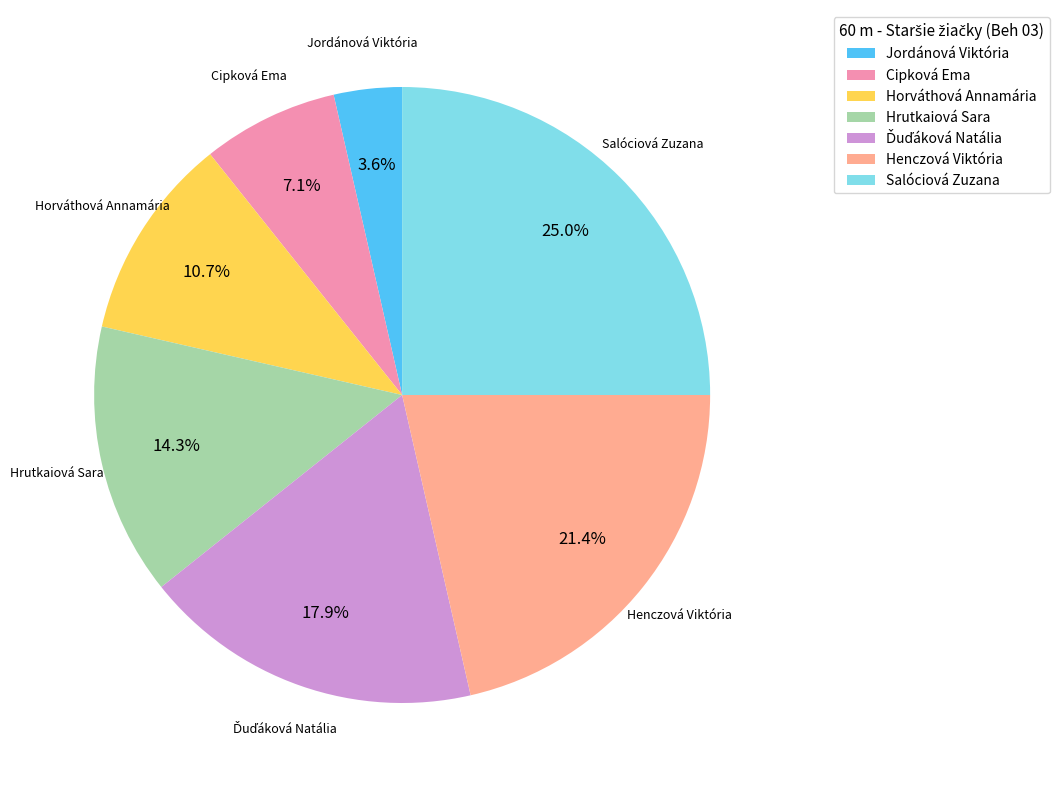

What percentage is the Salóciová Zuzana slice, to the nearest percent?

25%